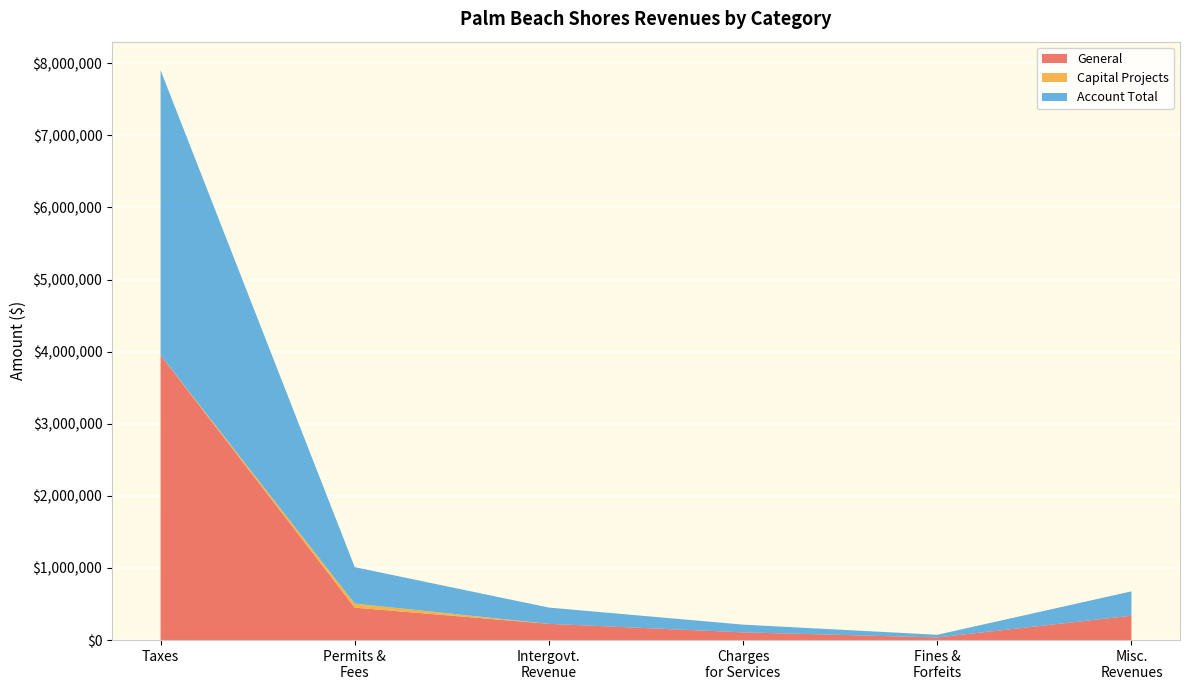

What is the maximum value for General?

3952270